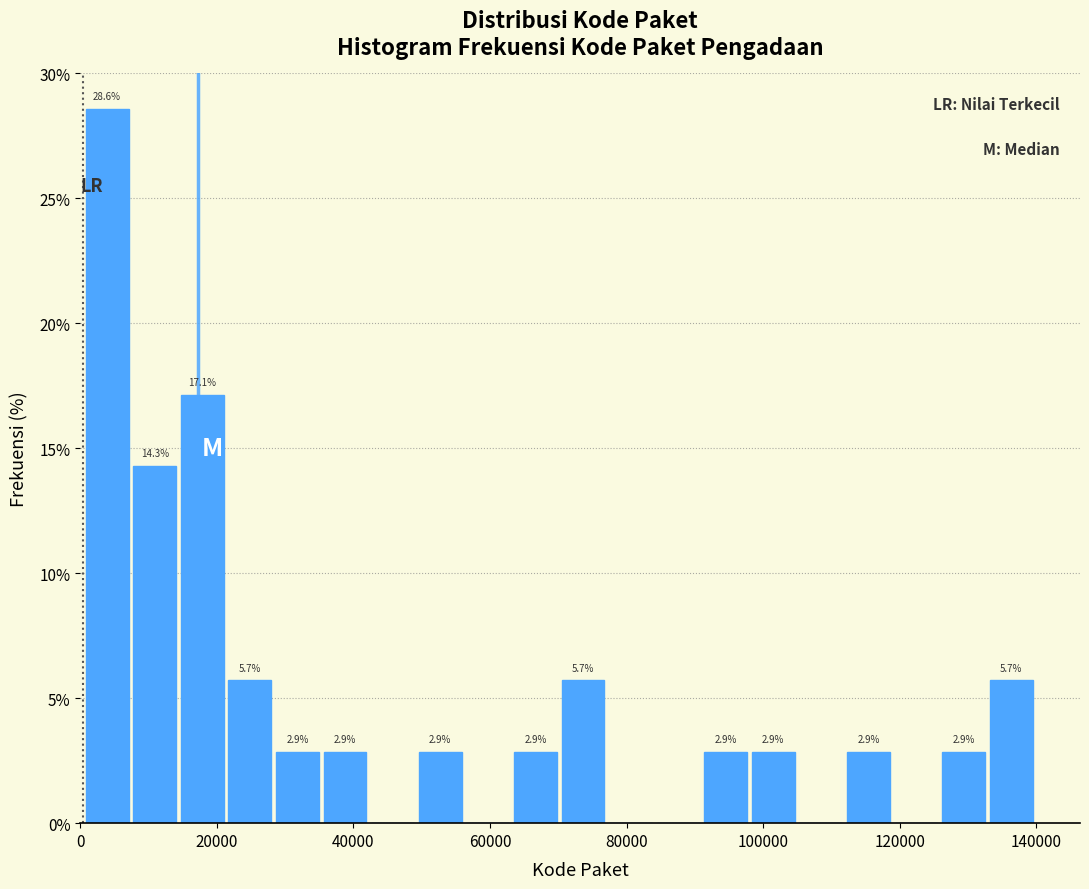

Read against the x-axis, roughly where is the centre of the tallest bar?

4000